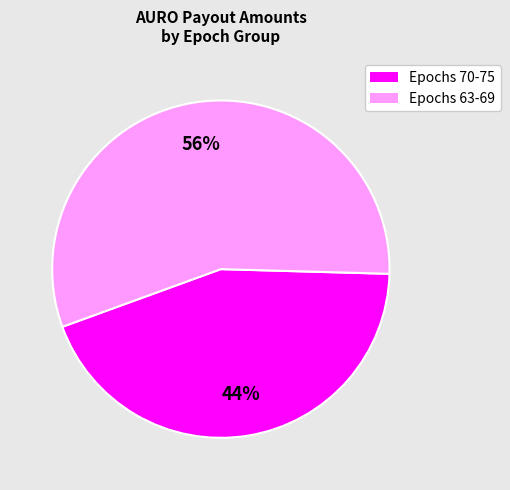

Count the number of slices in the pie.

2